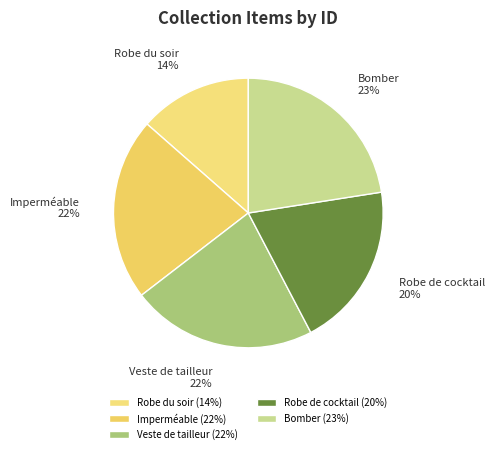

Combined, do Veste de tailleur and Bomber account for over 50%?

No